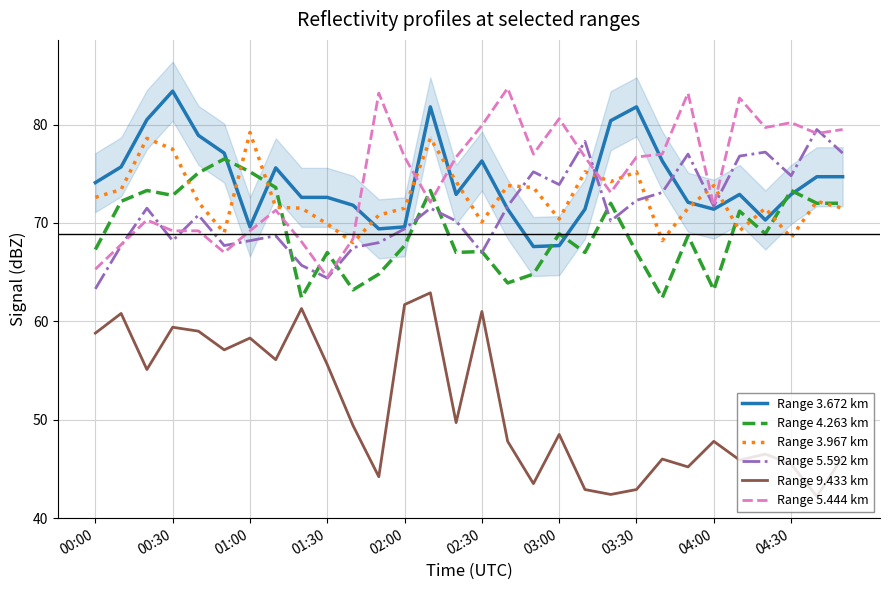

After their last crossing, which series has the higher values: Range 5.444 km or Range 3.672 km?

Range 5.444 km